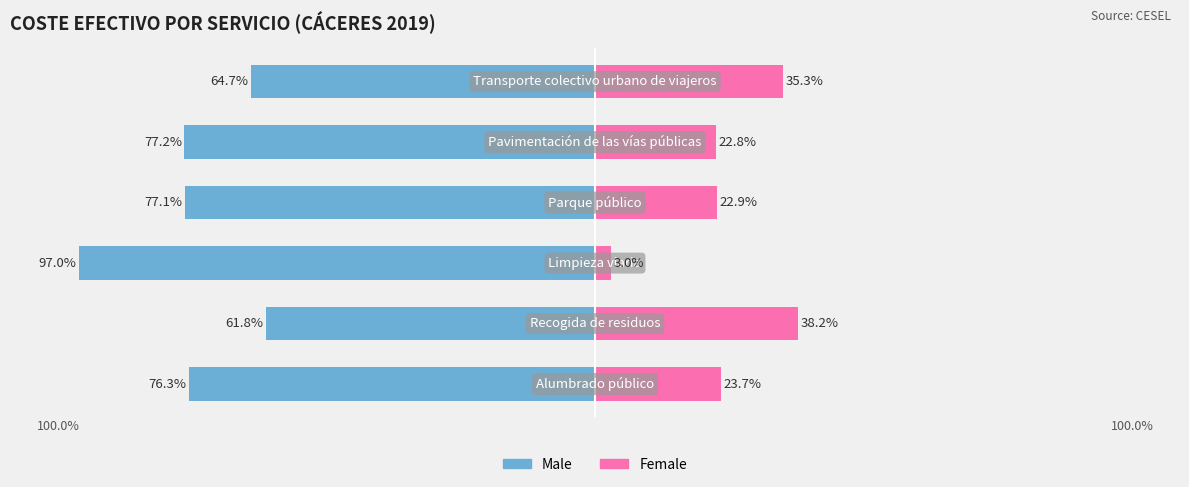

The value of Male at 3 is -77.1. True or false?

True